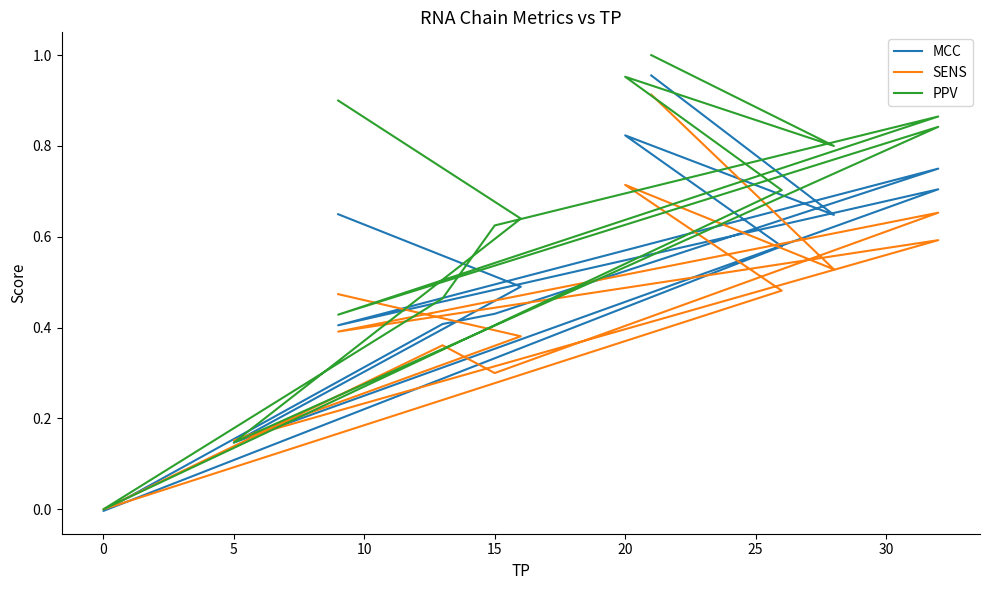

What is the total value across all series at 30?

2.3